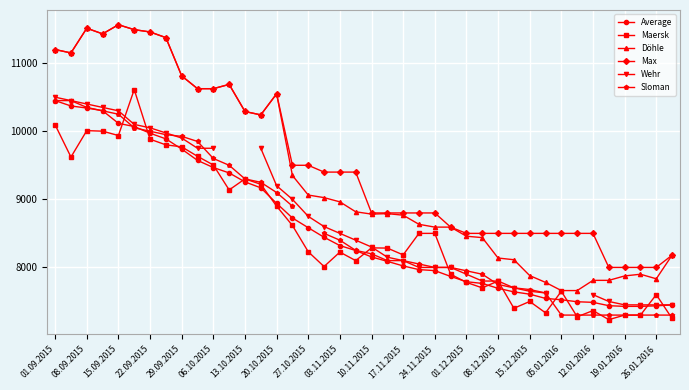

How many data points does each series have?

40